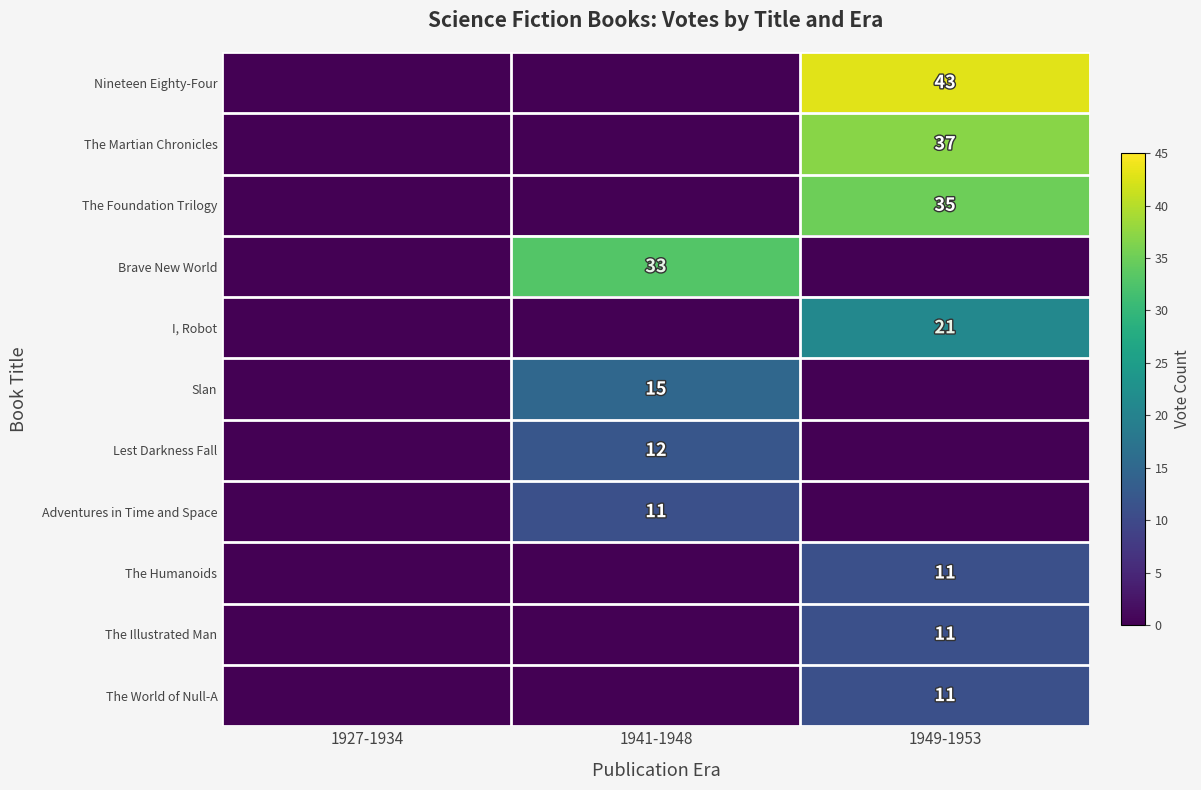

The The Foundation Trilogy series shows 35 at 1949-1953. True or false?

True